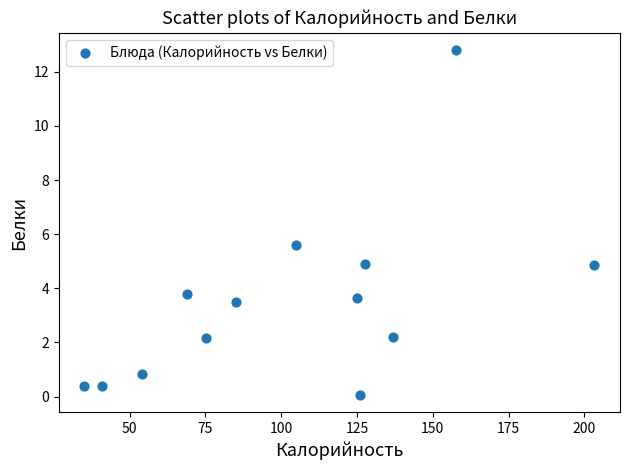

What is the range of X values (max minus min)?

168.3